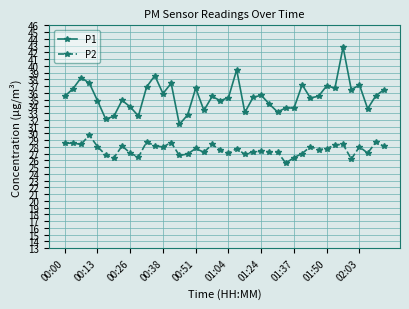

What is the sum of all P1 values?

1419.6